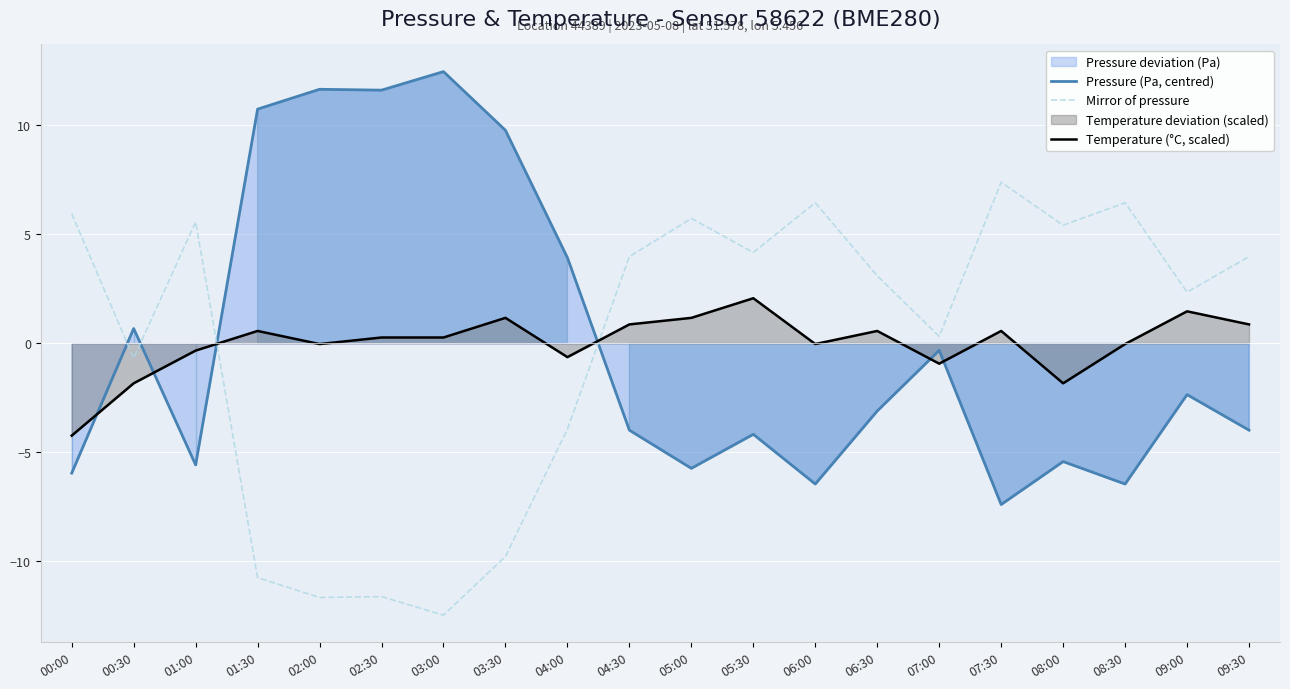

What position from the left is 09:00?

19